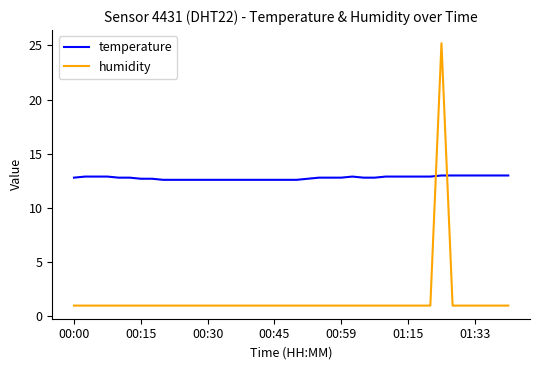

List the series in order of their overall mean, highest first.

temperature, humidity